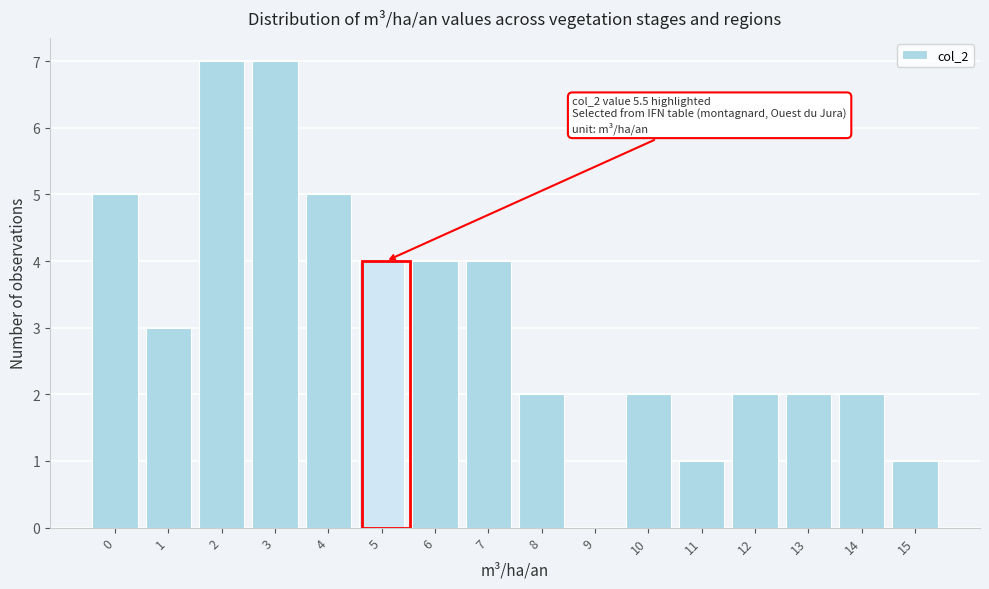

Reading left to right, what are all the values shown in this chart?

0=5	1=3	2=7	3=7	4=5	5=4	6=4	7=4	8=2	9=0	10=2	11=1	12=2	13=2	14=2	15=1